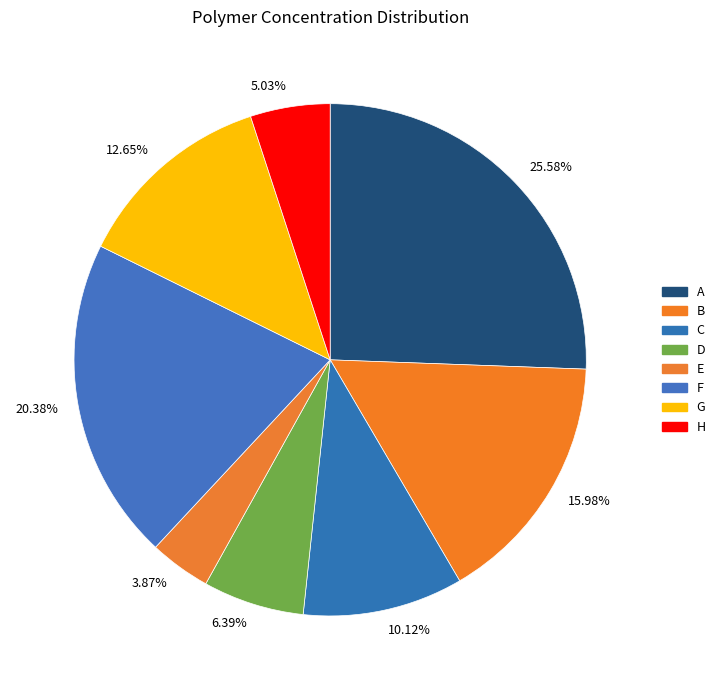

How many slices are in this pie chart?

8